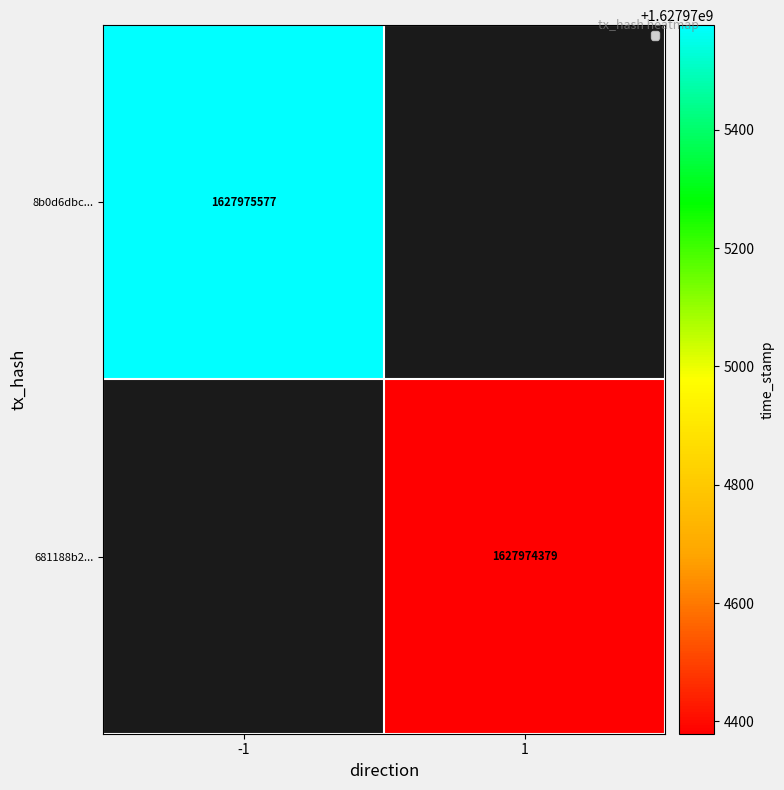

List the series in order of their peak value, highest first.

8b0d6dbc565c03b8a395fcbd3a0b3d5e80fb46c, 681188b2b17a9aad2e6a3cb67da6c7992aa3652